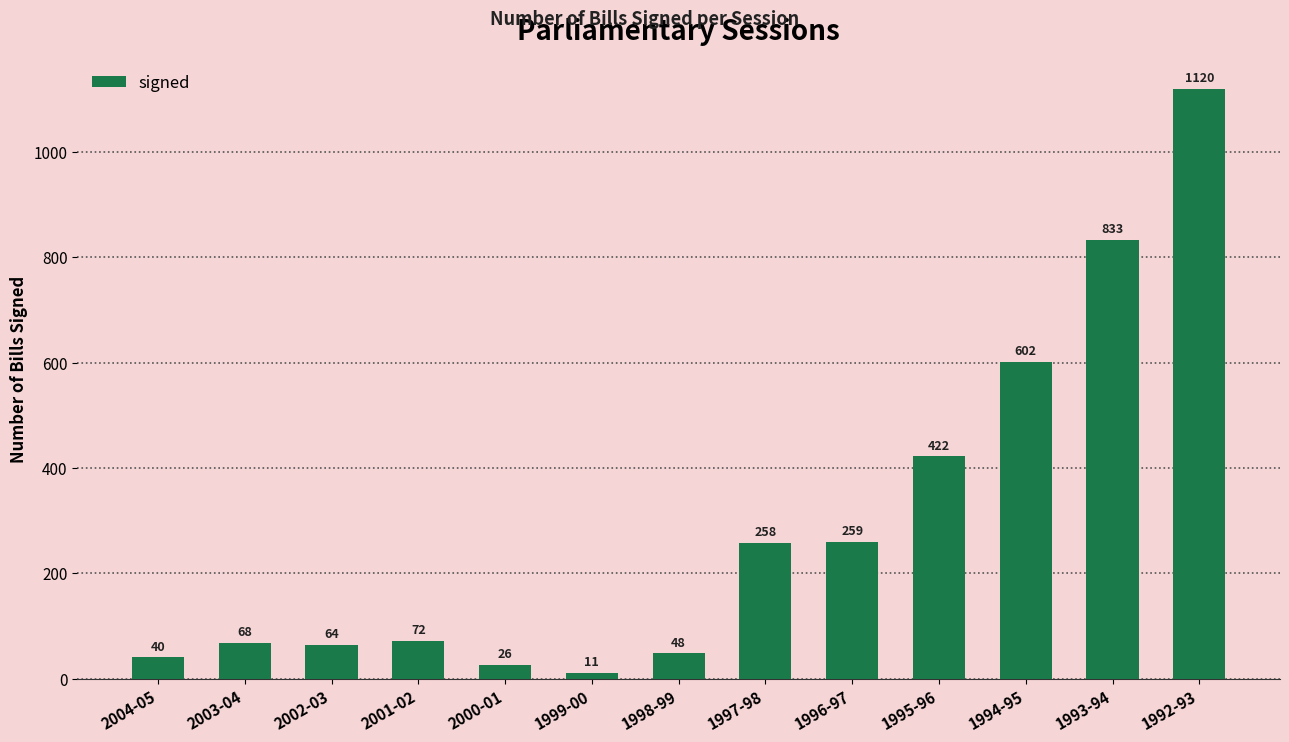

List the labels in order of value, largest first.

1992-93, 1993-94, 1994-95, 1995-96, 1996-97, 1997-98, 2001-02, 2003-04, 2002-03, 1998-99, 2004-05, 2000-01, 1999-00